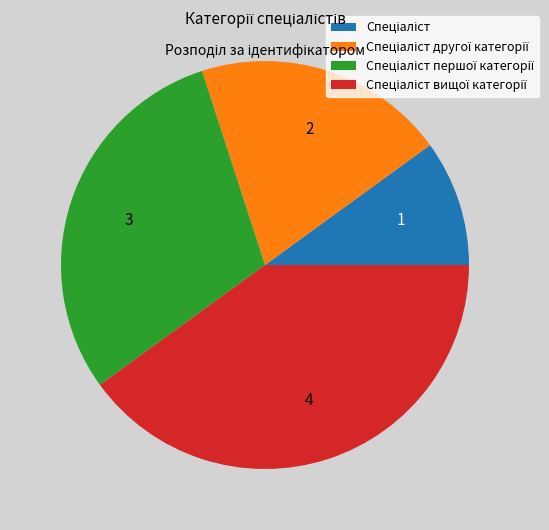

Does any single category account for the majority?

No